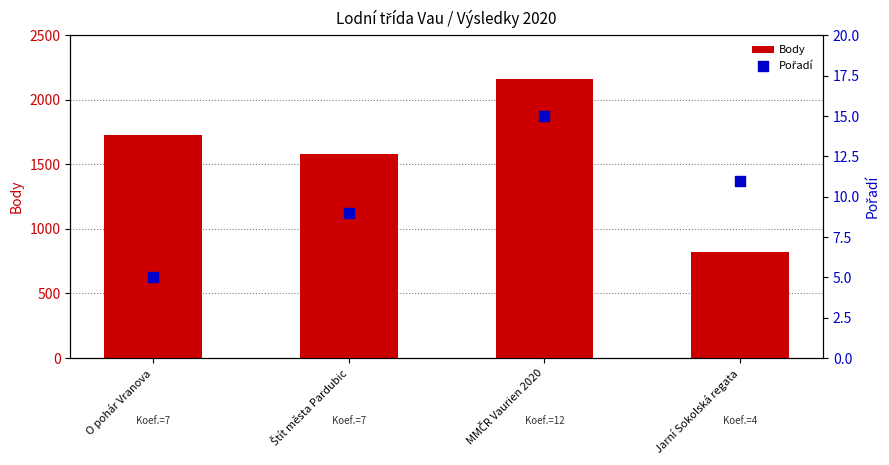

Which series has the largest total across all categories?

Body